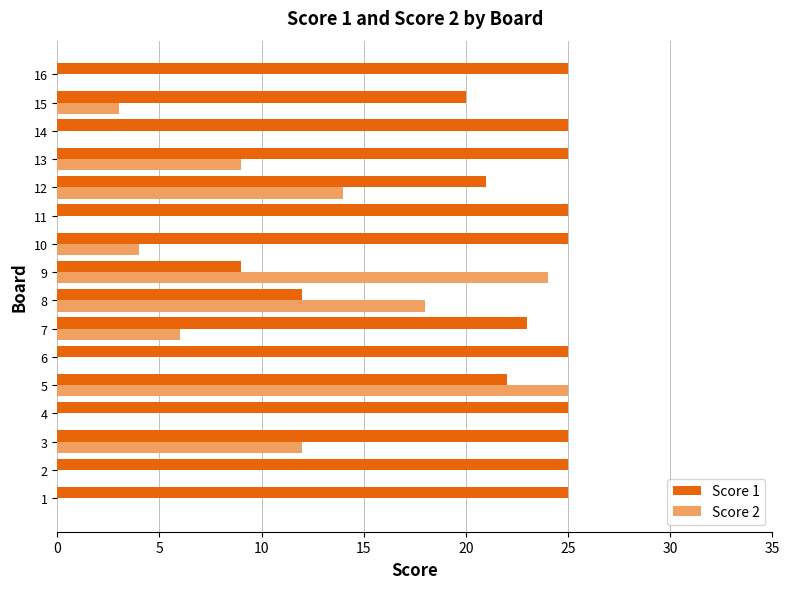

What is the highest value of the Score 1 series?

25